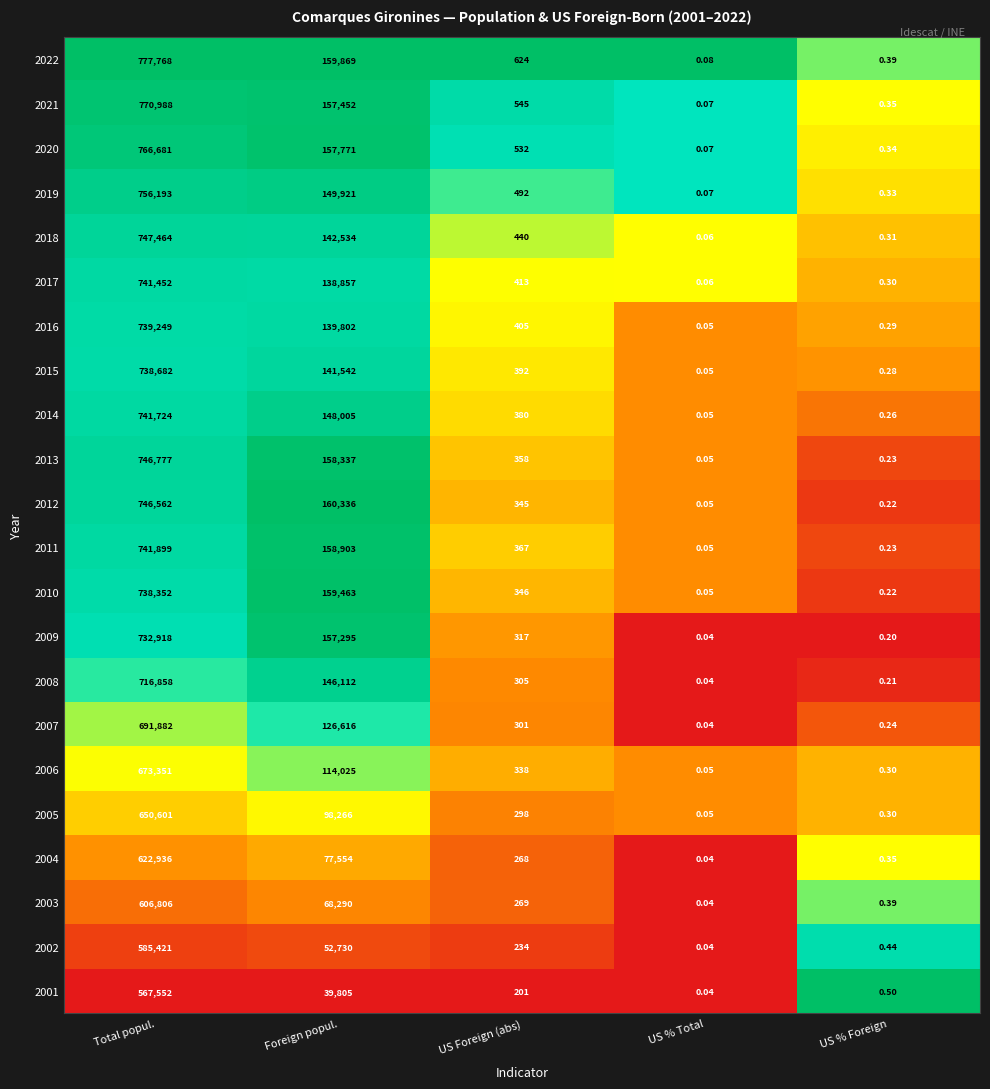

At which category is the sum across all series the highest?

Total popul.